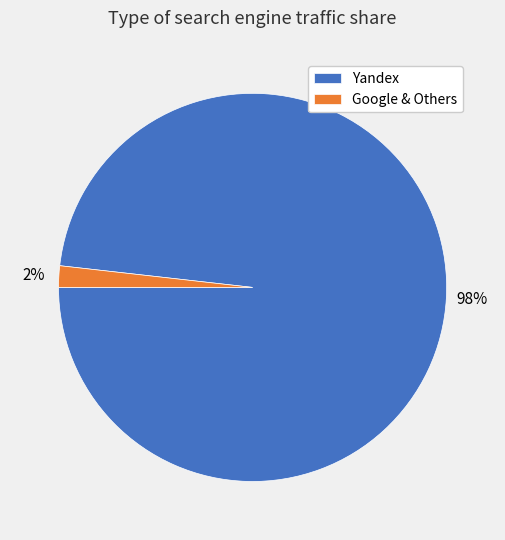

Count the number of slices in the pie.

2